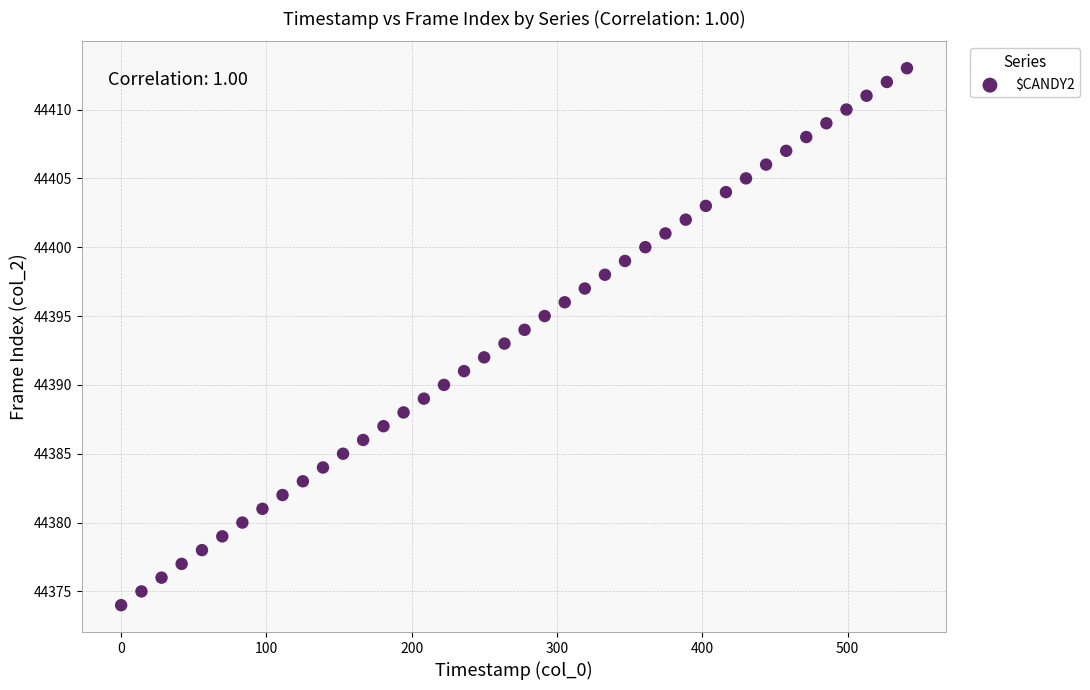

What is the range of Y values (max minus min)?

39